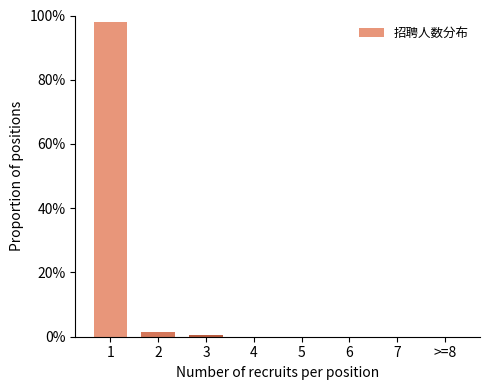

Reading left to right, extract all data points from this chart.

1=98.0	2=1.3	3=0.7	4=0.0	5=0.0	6=0.0	7=0.0	>=8=0.0